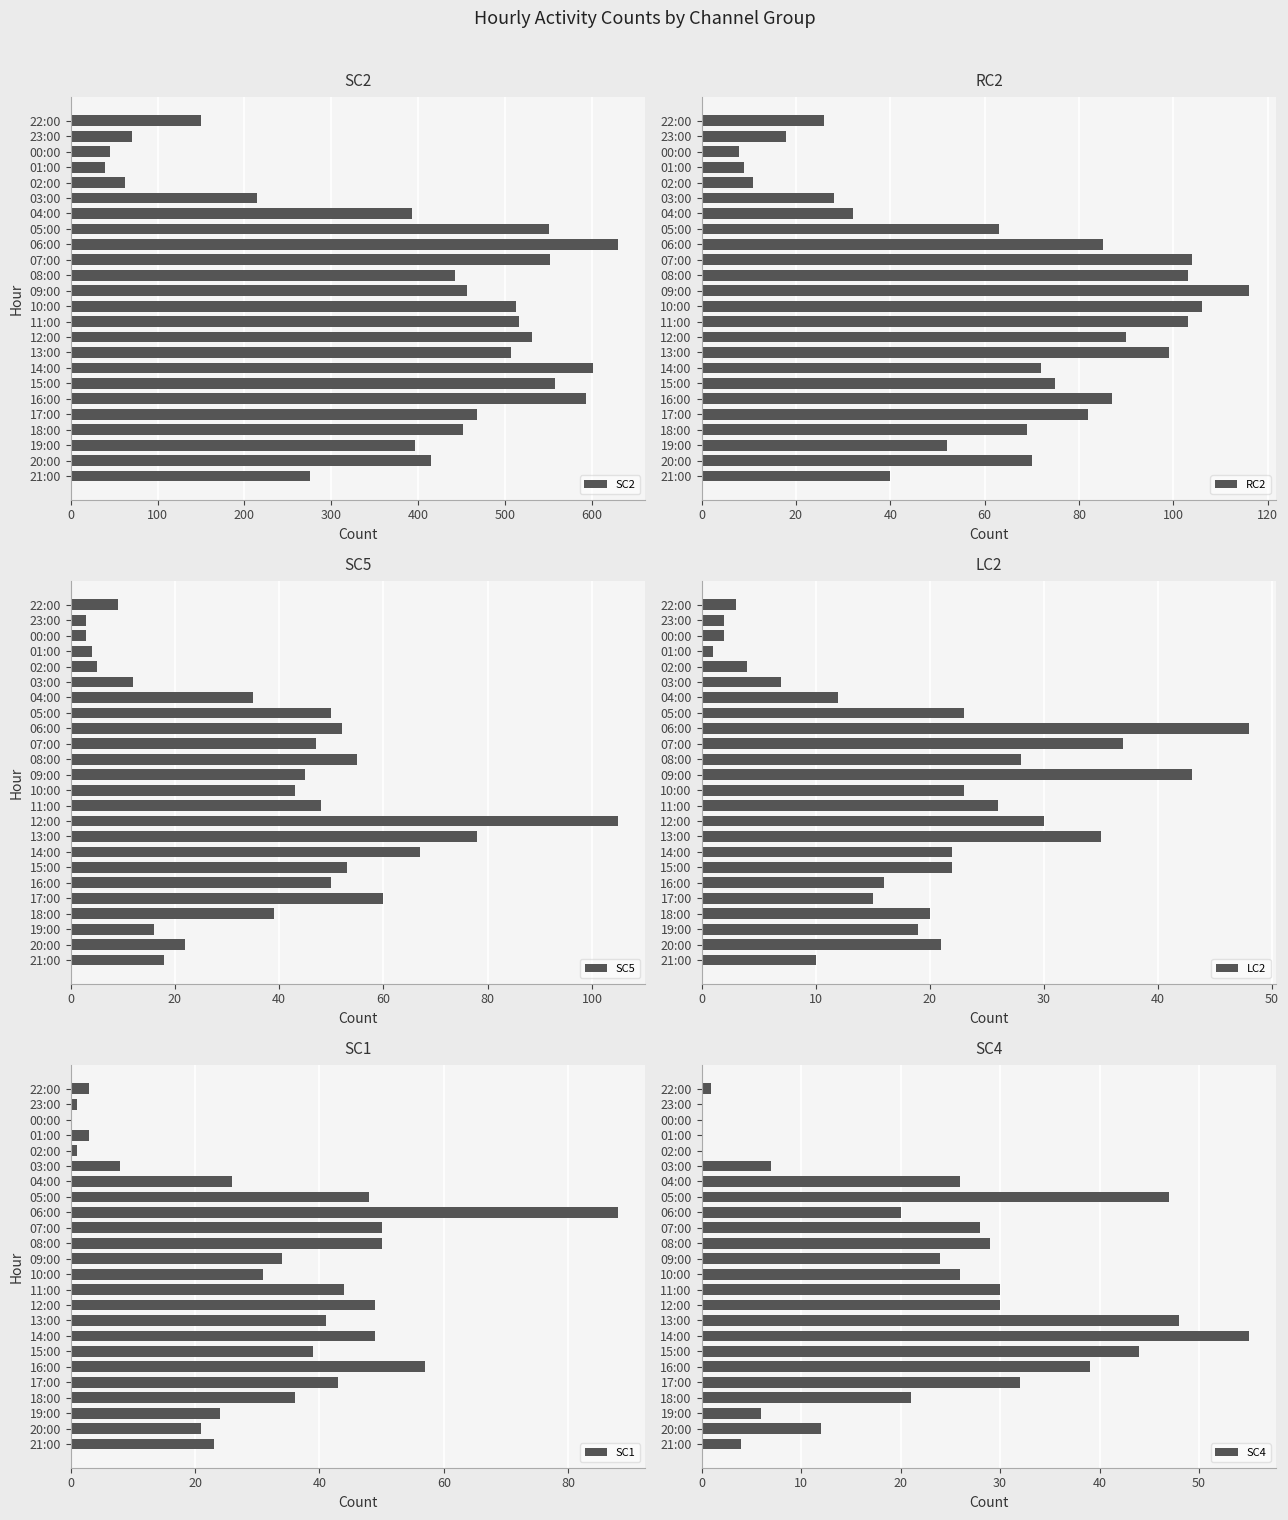

What is the highest value of the RC2 series?

116